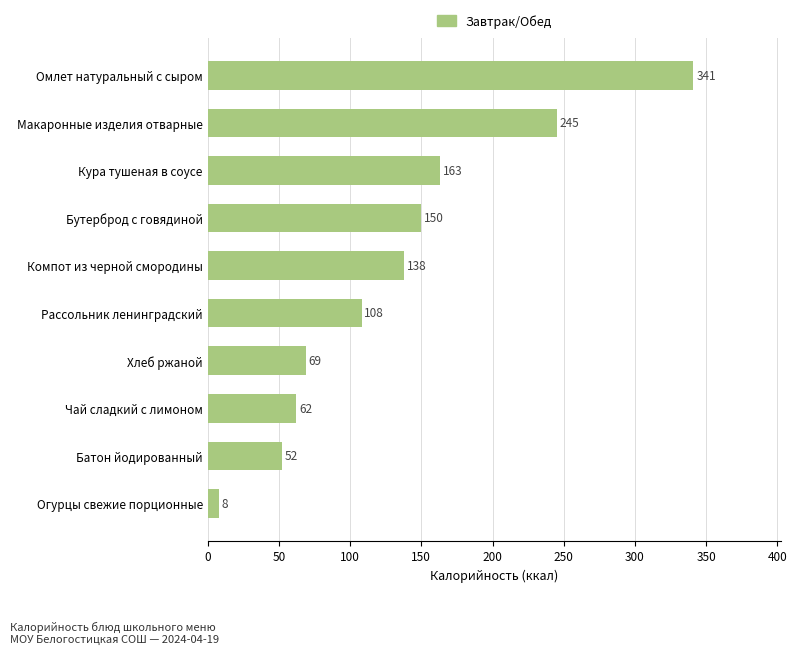

Approximately how many times larger is the value at Бутерброд с говядиной compared to Компот из черной смородины?

1.1